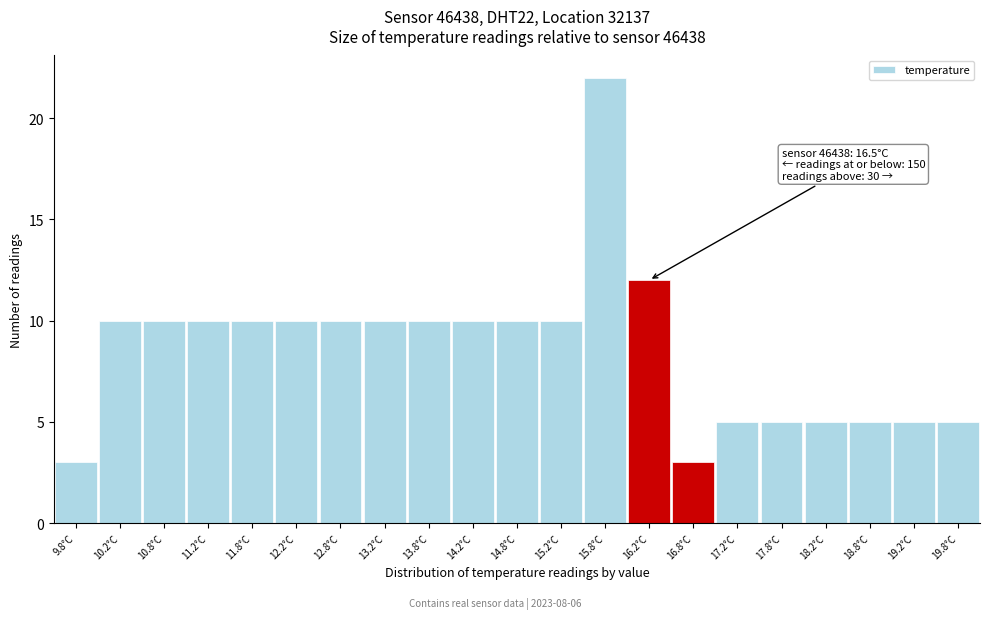

Which range on the x-axis has the tallest bar?

15.5 to 16.0